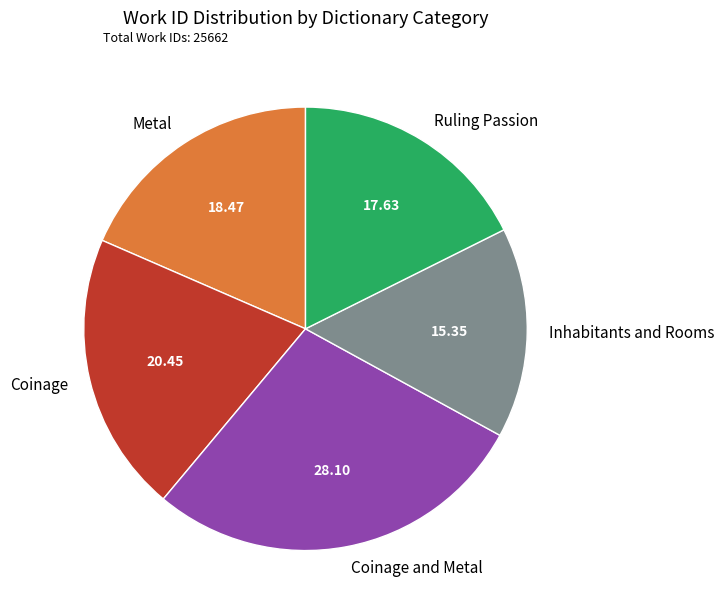

Is there a majority slice in this chart?

No